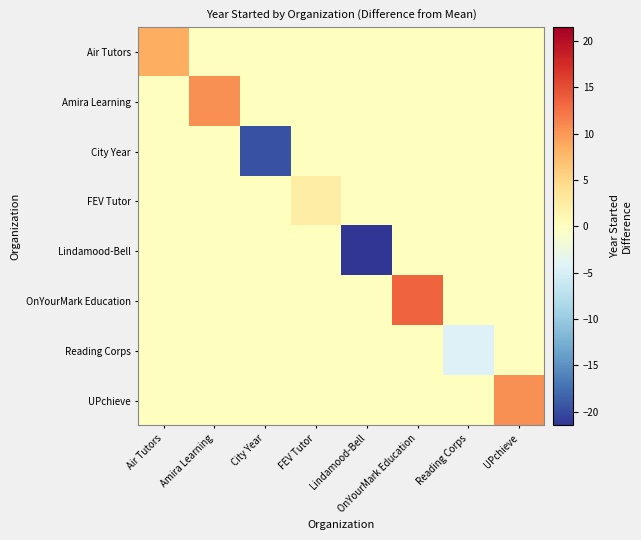

Reading left to right, extract all data points from this chart.

Air Tutors: Air Tutors=8.5	Amira Learning=0.0	City Year=0.0	FEV Tutor=0.0	Lindamood-Bell=0.0	OnYourMark Education=0.0	Reading Corps=0.0	UPchieve=0.0
Amira Learning: Air Tutors=0.0	Amira Learning=10.5	City Year=0.0	FEV Tutor=0.0	Lindamood-Bell=0.0	OnYourMark Education=0.0	Reading Corps=0.0	UPchieve=0.0
City Year: Air Tutors=0.0	Amira Learning=0.0	City Year=-19.5	FEV Tutor=0.0	Lindamood-Bell=0.0	OnYourMark Education=0.0	Reading Corps=0.0	UPchieve=0.0
FEV Tutor: Air Tutors=0.0	Amira Learning=0.0	City Year=0.0	FEV Tutor=2.5	Lindamood-Bell=0.0	OnYourMark Education=0.0	Reading Corps=0.0	UPchieve=0.0
Lindamood-Bell: Air Tutors=0.0	Amira Learning=0.0	City Year=0.0	FEV Tutor=0.0	Lindamood-Bell=-21.5	OnYourMark Education=0.0	Reading Corps=0.0	UPchieve=0.0
OnYourMark Education: Air Tutors=0.0	Amira Learning=0.0	City Year=0.0	FEV Tutor=0.0	Lindamood-Bell=0.0	OnYourMark Education=13.5	Reading Corps=0.0	UPchieve=0.0
Reading Corps: Air Tutors=0.0	Amira Learning=0.0	City Year=0.0	FEV Tutor=0.0	Lindamood-Bell=0.0	OnYourMark Education=0.0	Reading Corps=-4.5	UPchieve=0.0
UPchieve: Air Tutors=0.0	Amira Learning=0.0	City Year=0.0	FEV Tutor=0.0	Lindamood-Bell=0.0	OnYourMark Education=0.0	Reading Corps=0.0	UPchieve=10.5